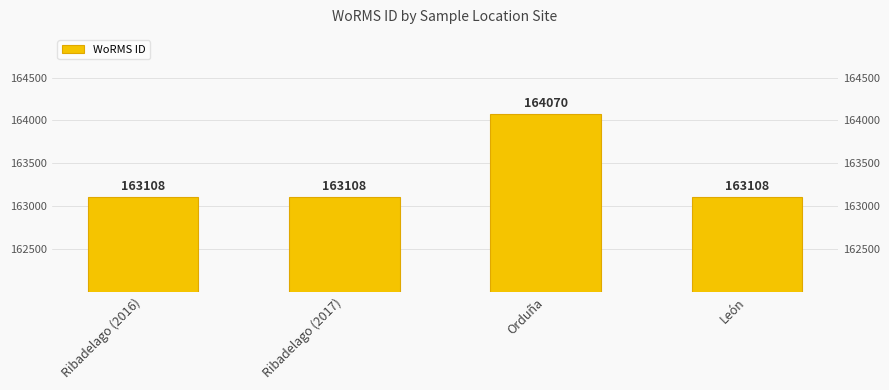

List the labels in order of value, largest first.

Orduña, Ribadelago (2016), Ribadelago (2017), León